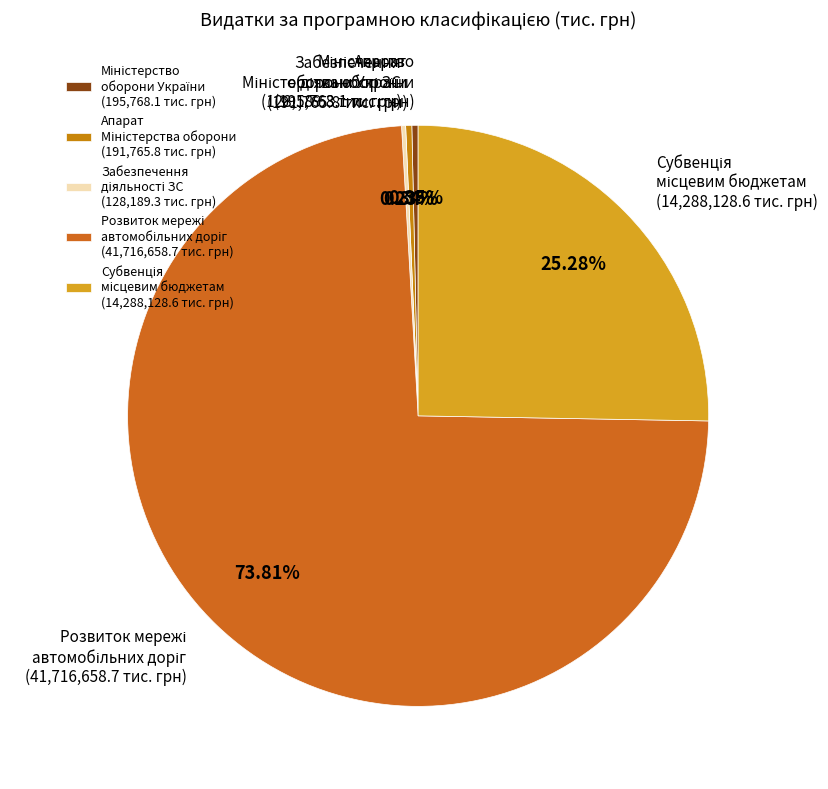

Does any single category account for the majority?

Yes